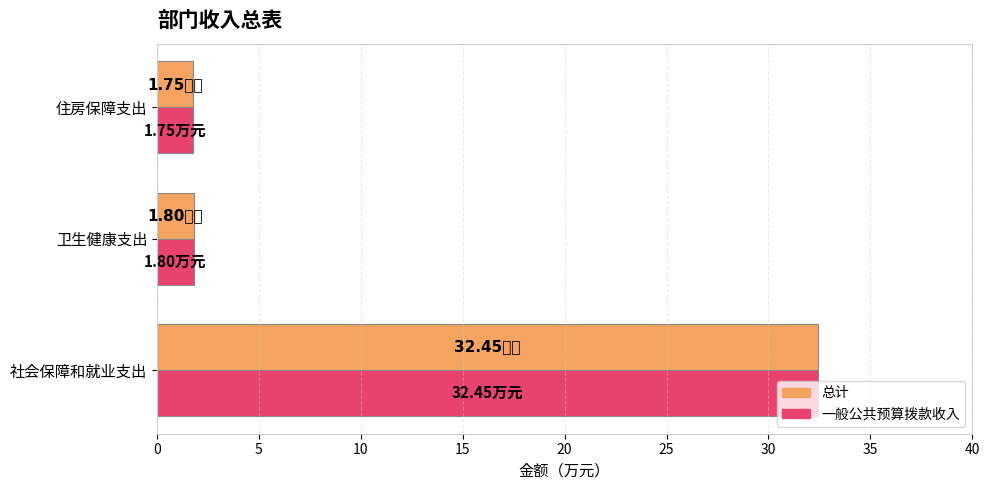

Which category has the highest value in the 总计 series?

社会保障和就业支出